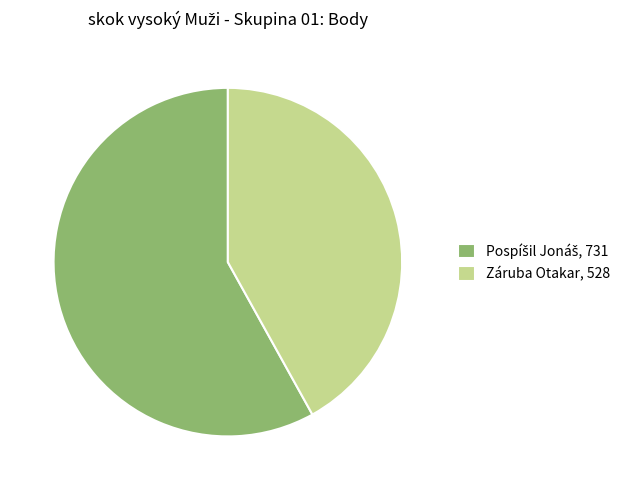

Does any single category account for the majority?

Yes